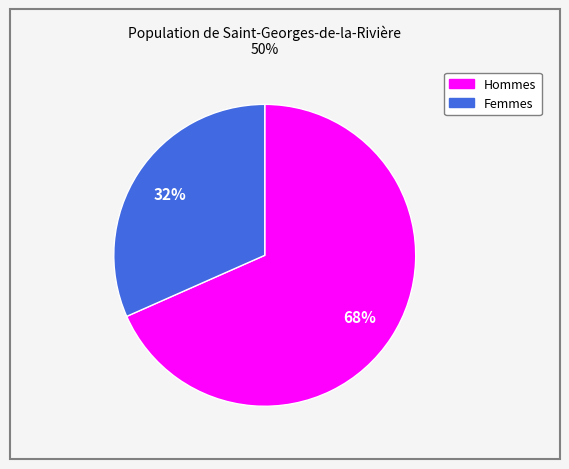

How many slices are in this pie chart?

2